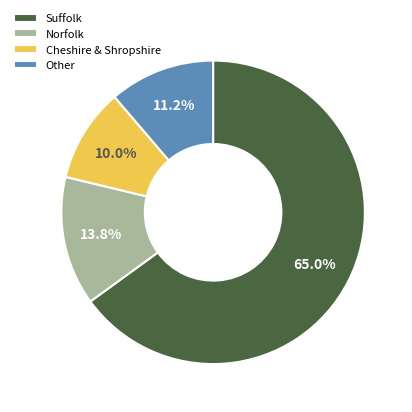

Rank the categories by value from highest to lowest.

Suffolk, Norfolk, Other, Cheshire & Shropshire